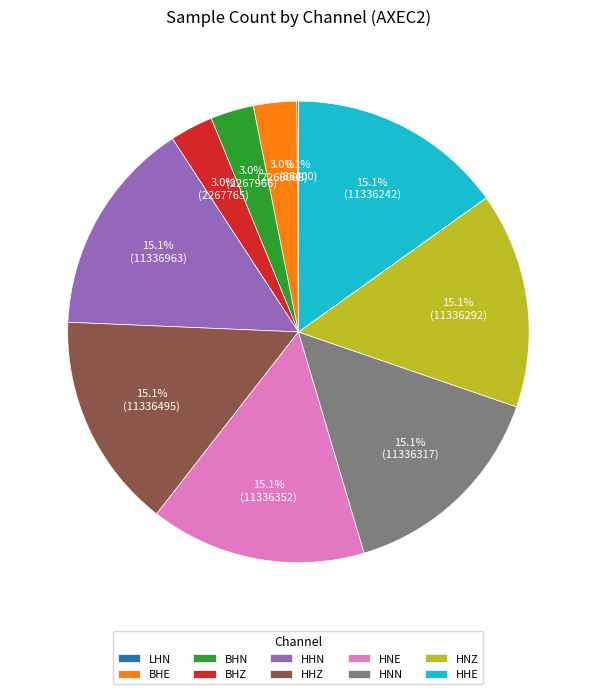

Is there a majority slice in this chart?

No